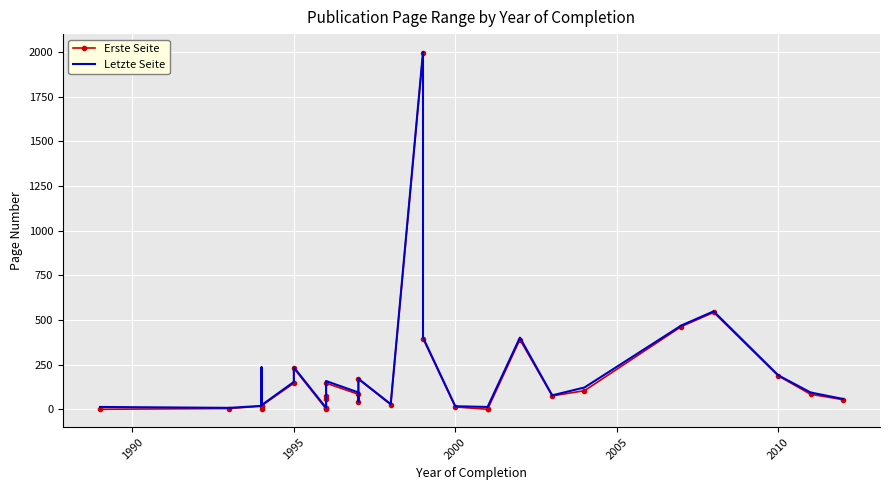

True or false: Letzte Seite and Erste Seite intersect in this chart.

False